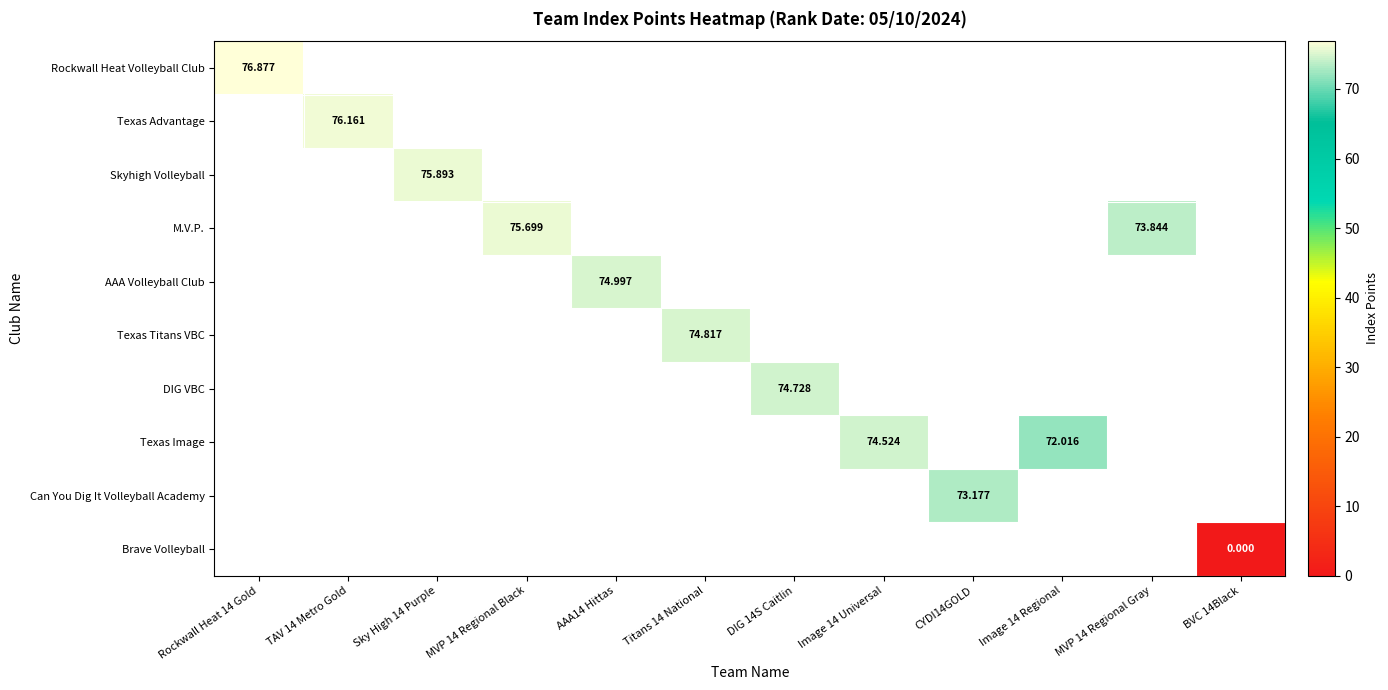

Which has a higher value, MVP 14 Regional Gray or DIG 14S Caitlin?

DIG 14S Caitlin